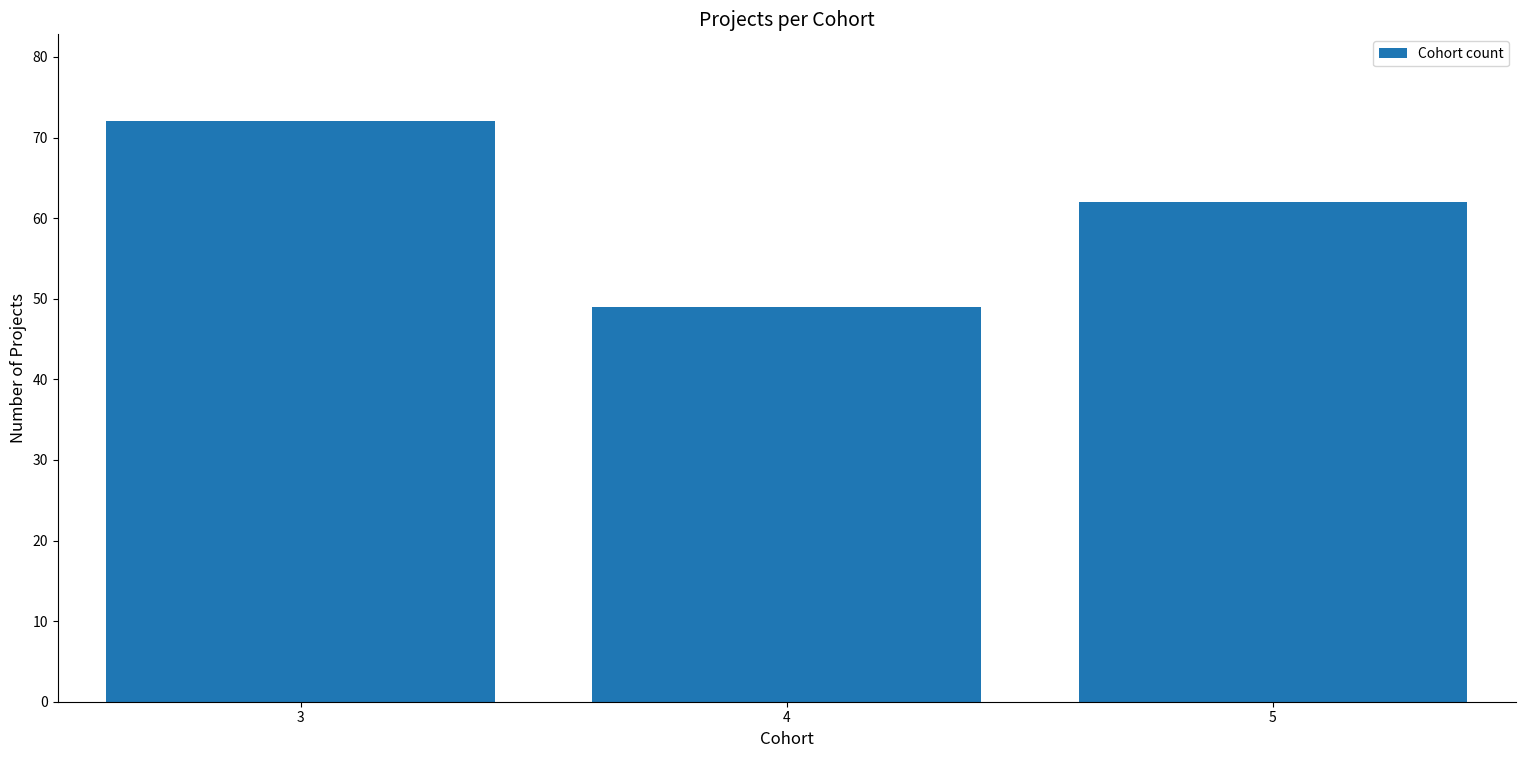

Reading right to left, list all the values displayed in this chart.

5=62	4=49	3=72